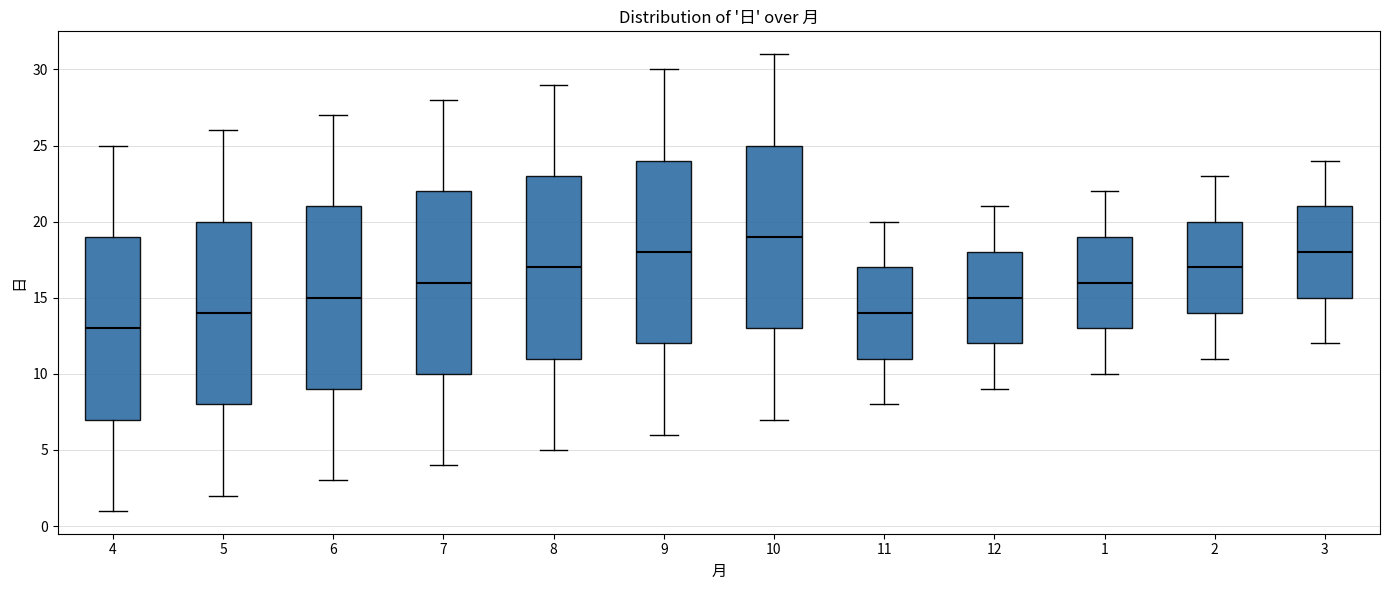

Which box has the lowest median line?

4